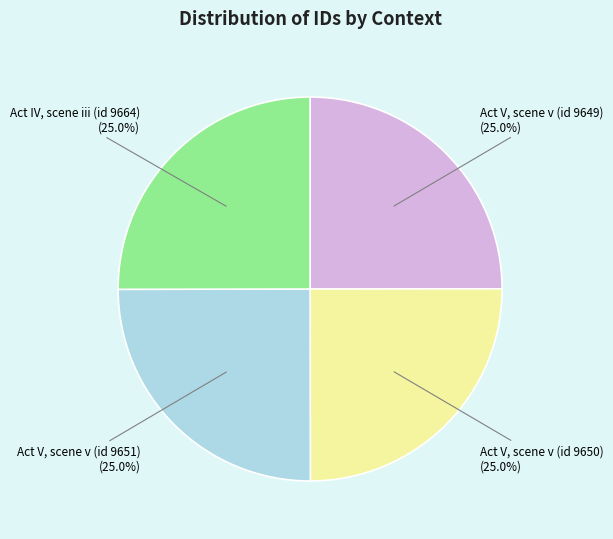

Is there a majority slice in this chart?

No